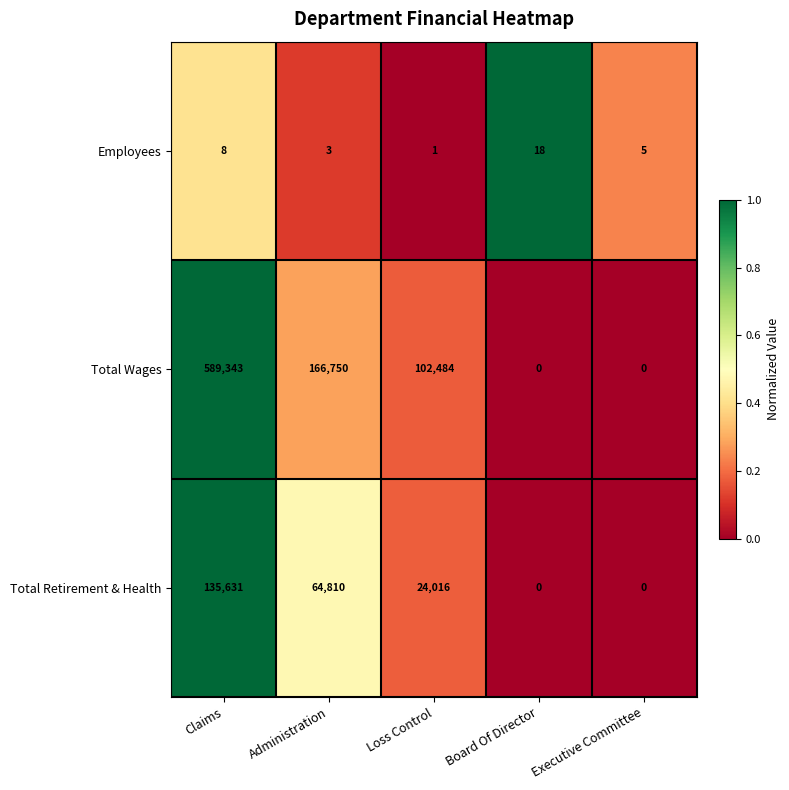

Reading left to right, extract all data points from this chart.

Employees: 8	3	1	18	5
Total Wages: 589343	166750	102484	0	0
Total Retirement & Health: 135631	64810	24016	0	0